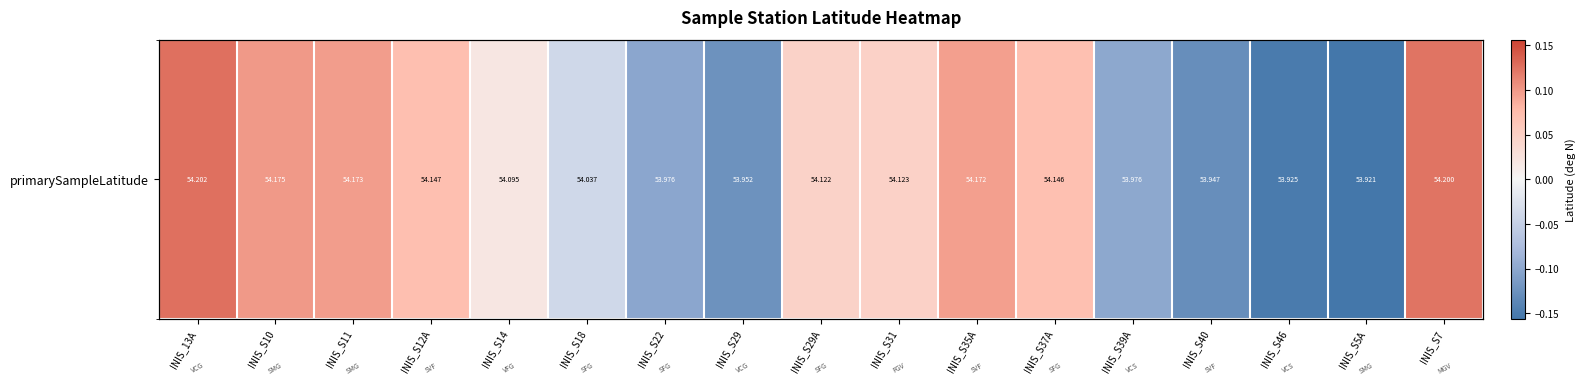

What is the greatest value displayed?

0.1